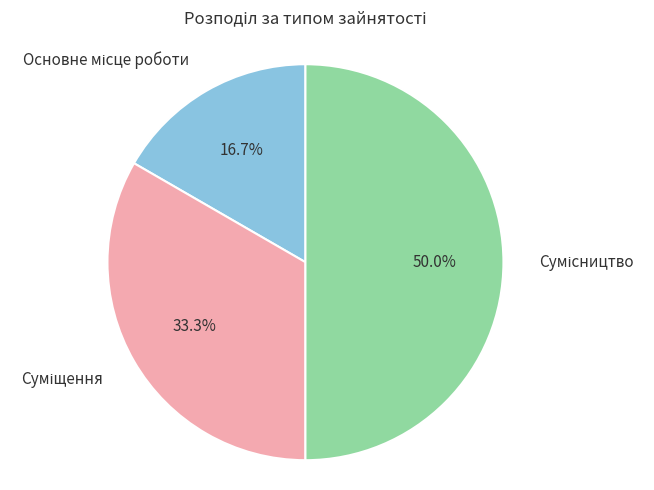

Rank the categories by value from lowest to highest.

Основне місце роботи, Суміщення, Сумісництво